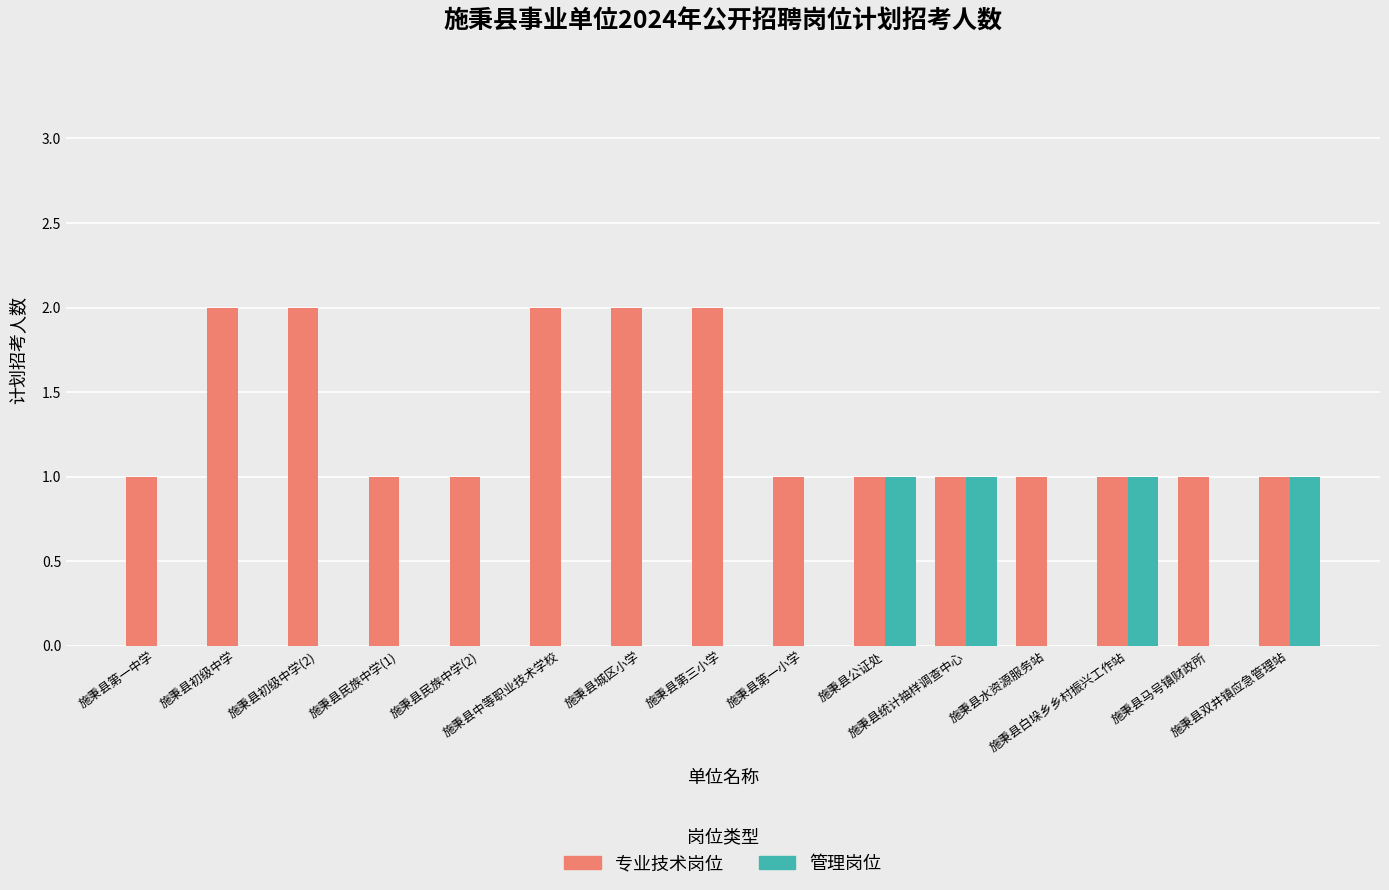

Which series has the largest total across all categories?

专业技术岗位